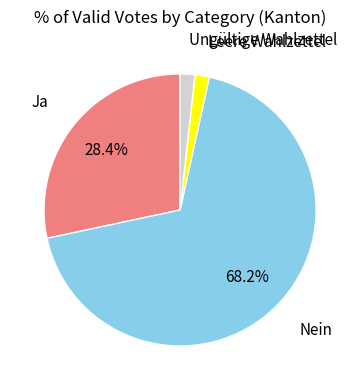

The Leere Wahlzettel slice represents 2% of the pie. True or false?

True